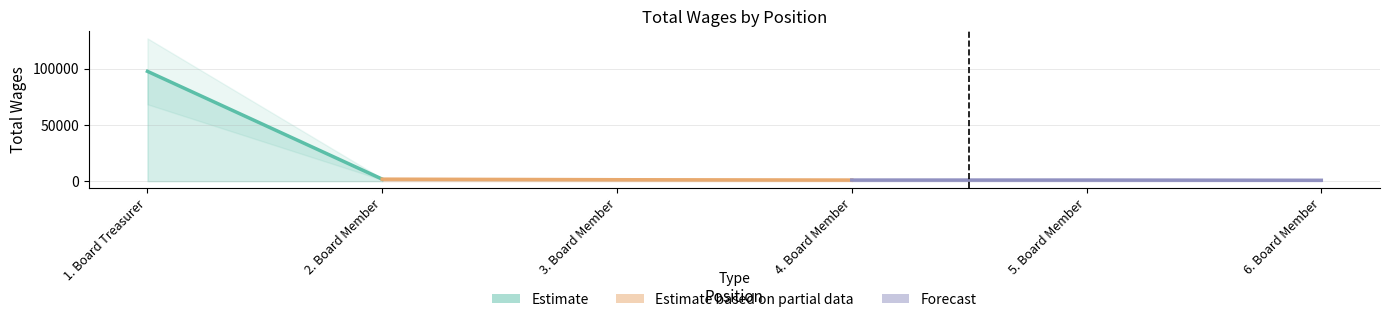

What is the value of the 2nd point from the left?

1800